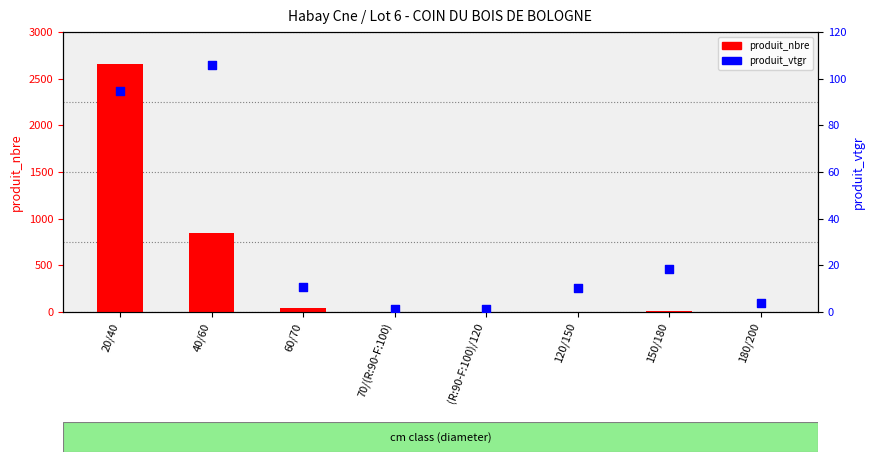

Which series contains the highest Y value?

produit_nbre